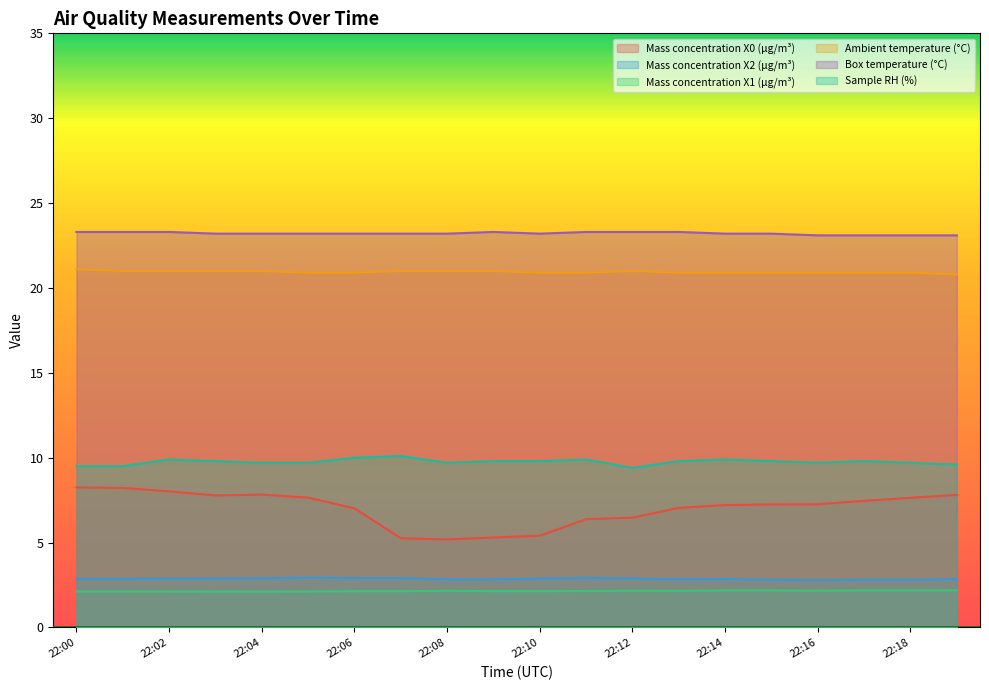

True or false: Sample RH (%) and Mass concentration X0 (μg/m³) cross at least once.

False